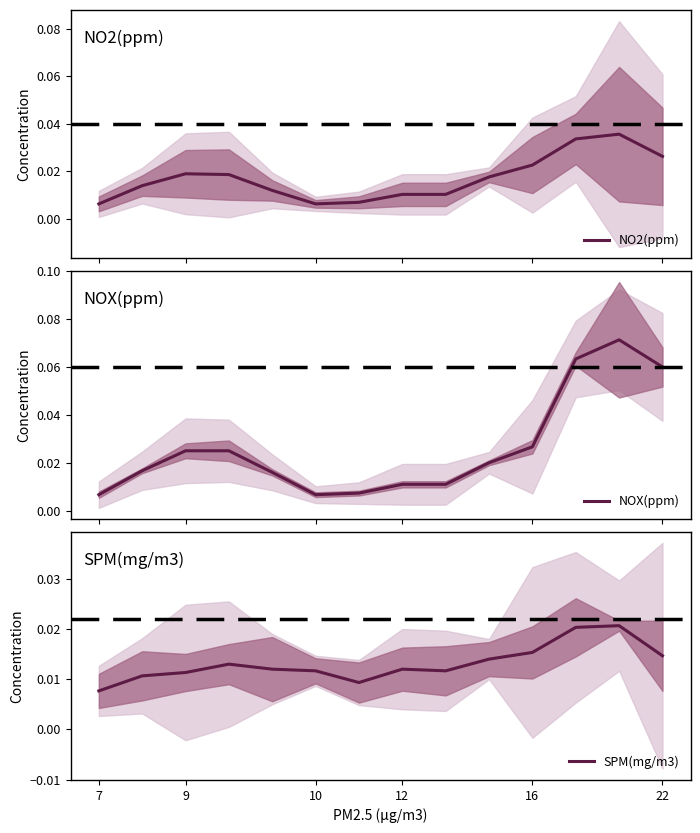

How many interior local valleys does the NOX(ppm) series have?

1